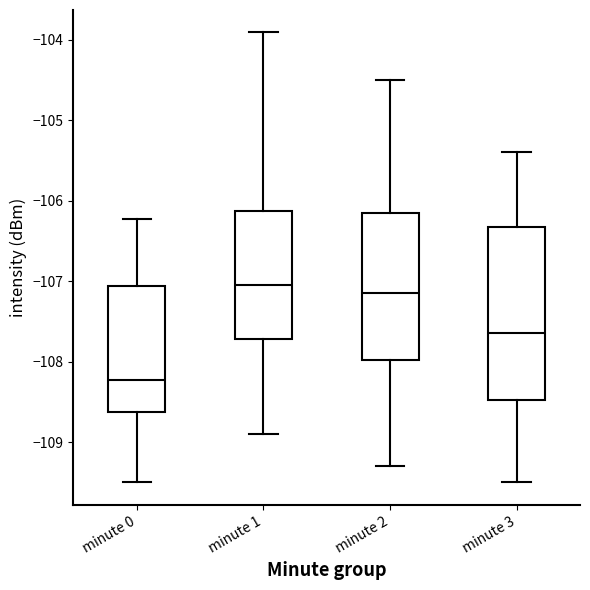

Reading left to right, transcribe this box plot: for each box, give where its median line is, the range the box spans, and where its two whiskers end, as read against the y-axis. The values are not printed on the chart, so give them approximately, as read against the axis.

minute 0: median -108.2, box -108.6 to -107.1, whiskers -109.5 to -106.2
minute 1: median -107.0, box -107.7 to -106.1, whiskers -108.9 to -103.9
minute 2: median -107.1, box -108.0 to -106.1, whiskers -109.3 to -104.5
minute 3: median -107.6, box -108.5 to -106.3, whiskers -109.5 to -105.4